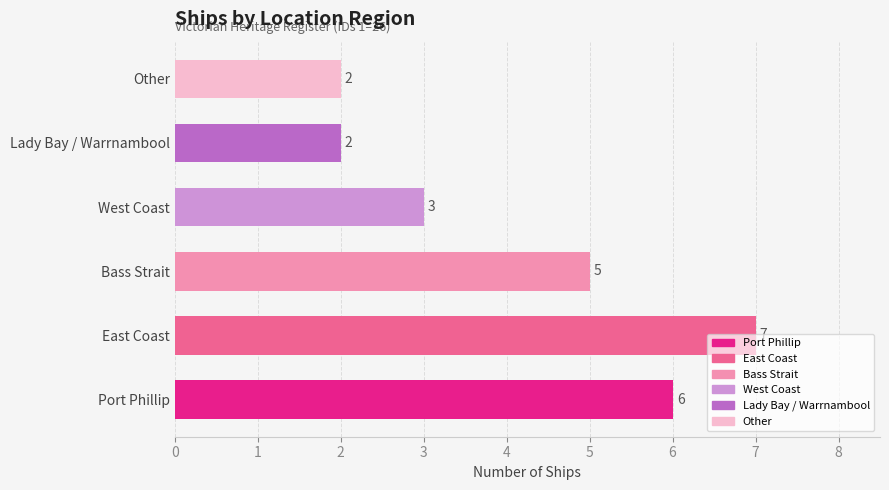

Which has a higher value, Lady Bay / Warrnambool or Bass Strait?

Bass Strait